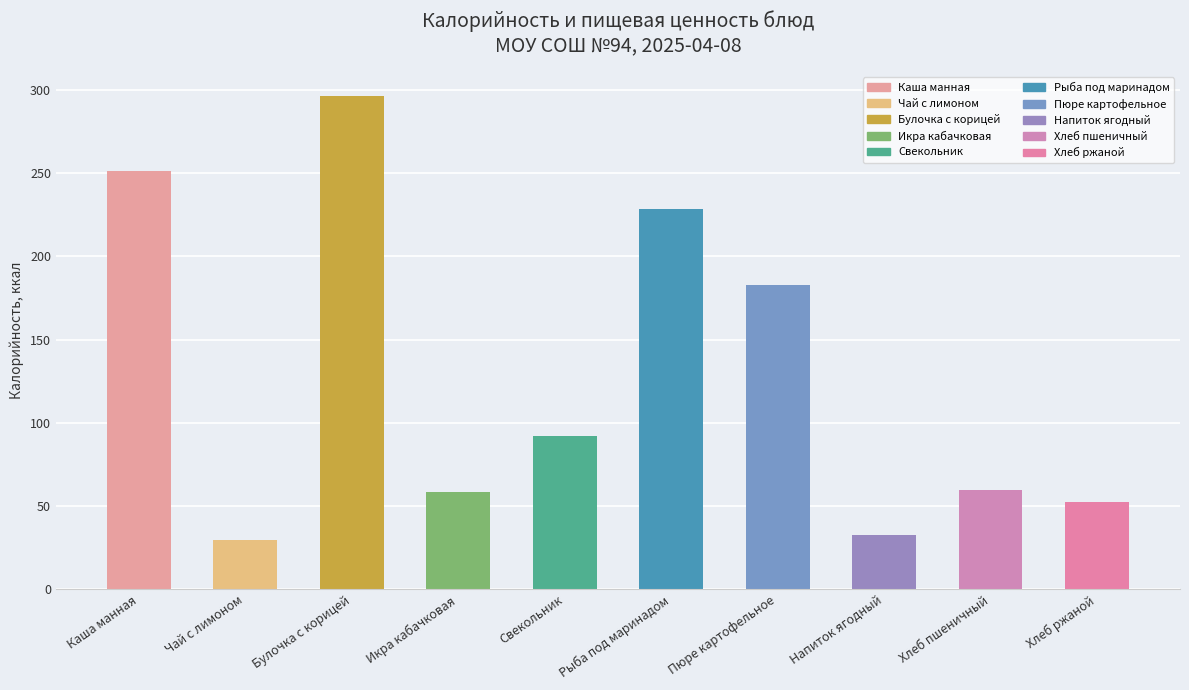

Reading left to right, transcribe all the data shown in this chart.

251.3	29.8	296.1	58.2	92.3	228.6	182.7	32.7	59.7	52.2